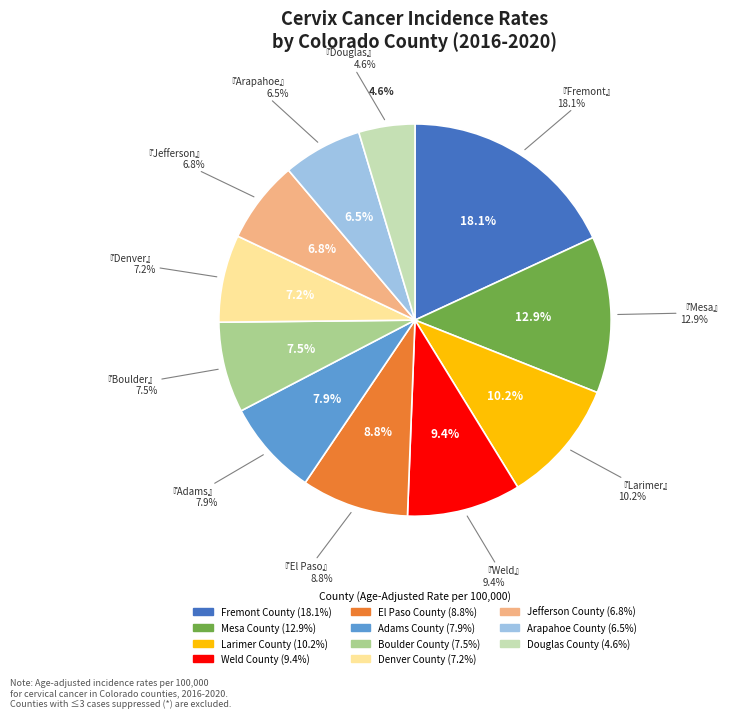

To the nearest percent, what is the difference between the largest and smallest slice percentages?

13%